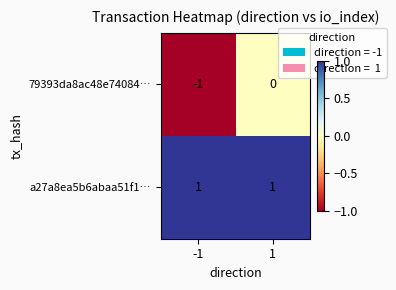

Reading left to right, extract all data points from this chart.

79393da8ac48e74084…: -1=-1	1=0
a27a8ea5b6abaa51f1…: -1=1	1=1